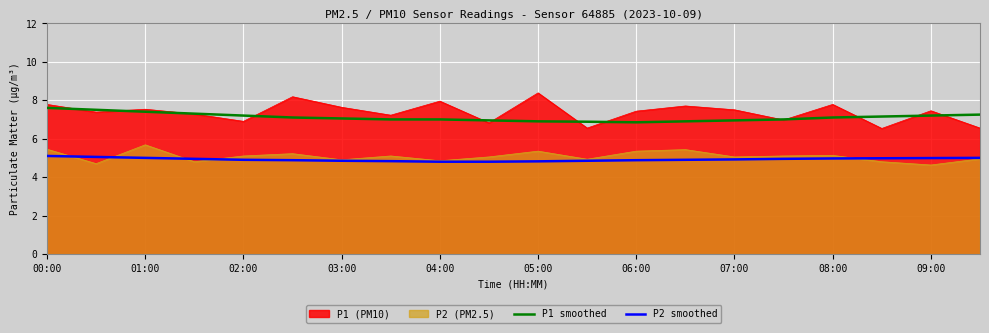

True or false: P2 smoothed and P1 smoothed cross at least once.

False